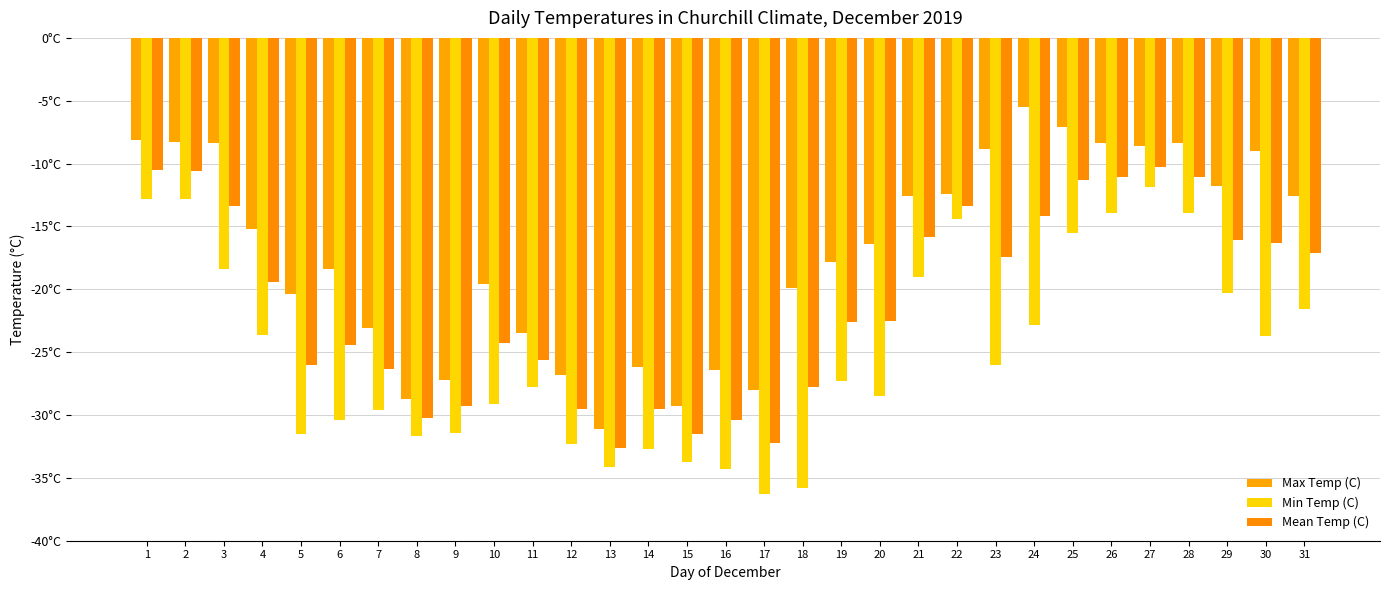

True or false: Min Temp (C) has a value of -9.7 at 25.

False